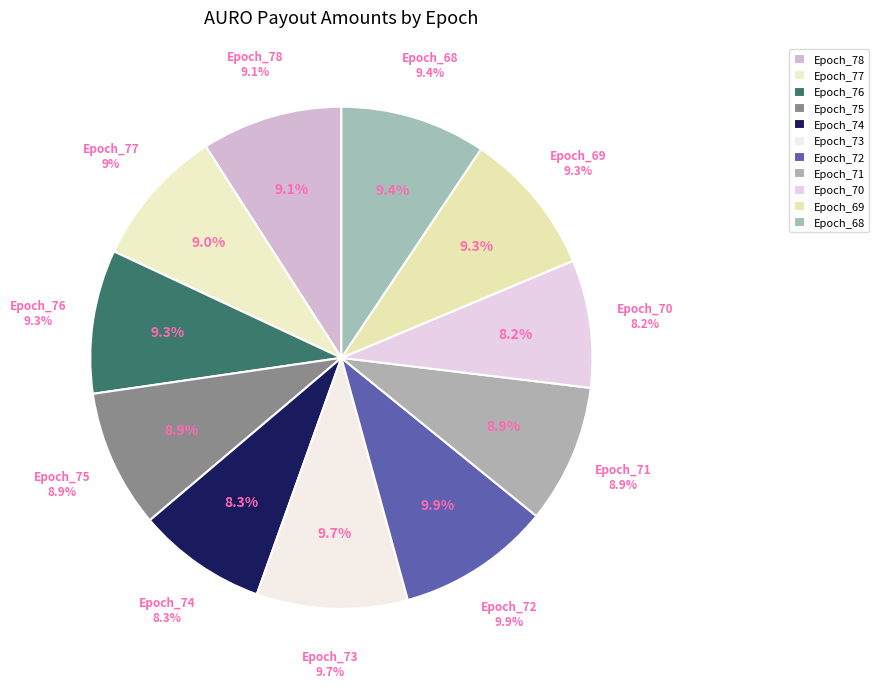

To the nearest percent, what percentage of the pie is Epoch_70?

8%